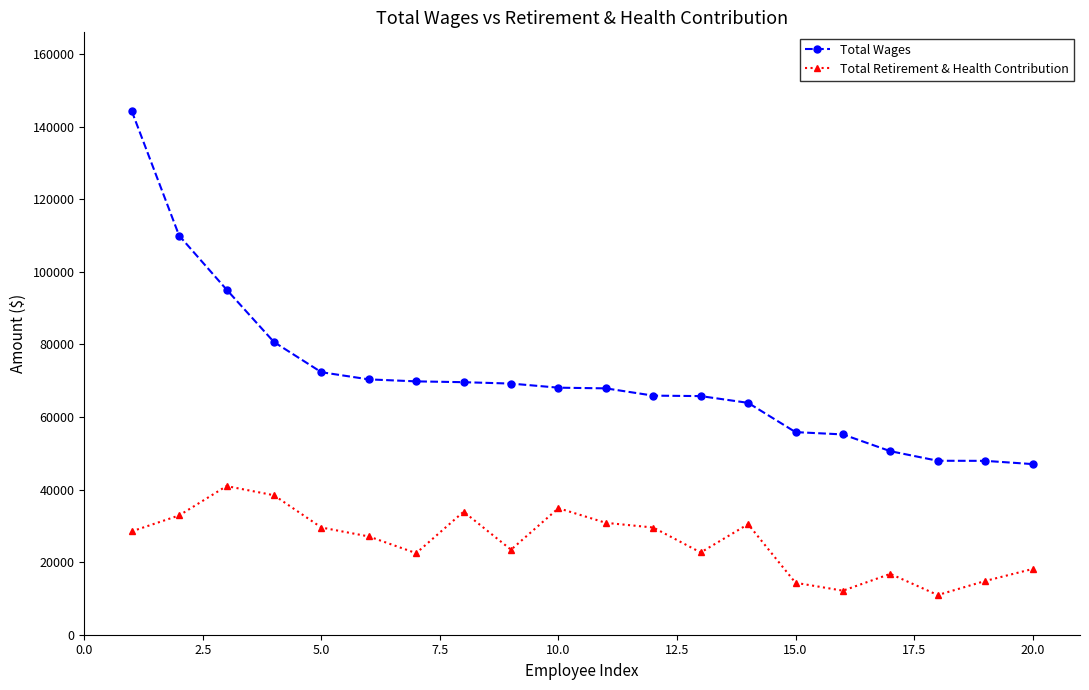

What is the minimum value shown in the chart?

10933.7